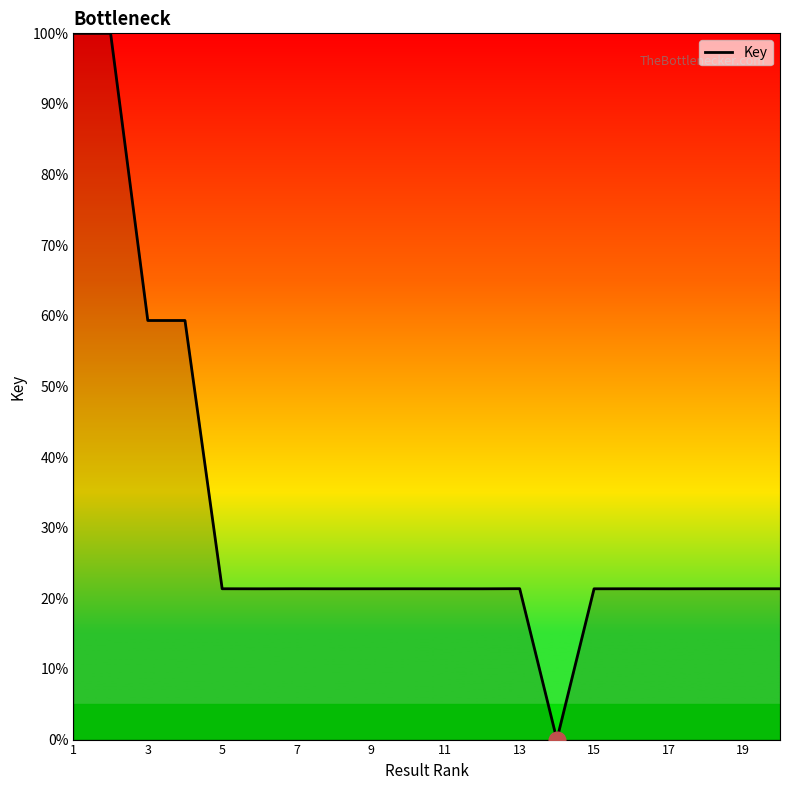

What is the greatest value displayed?

100.0